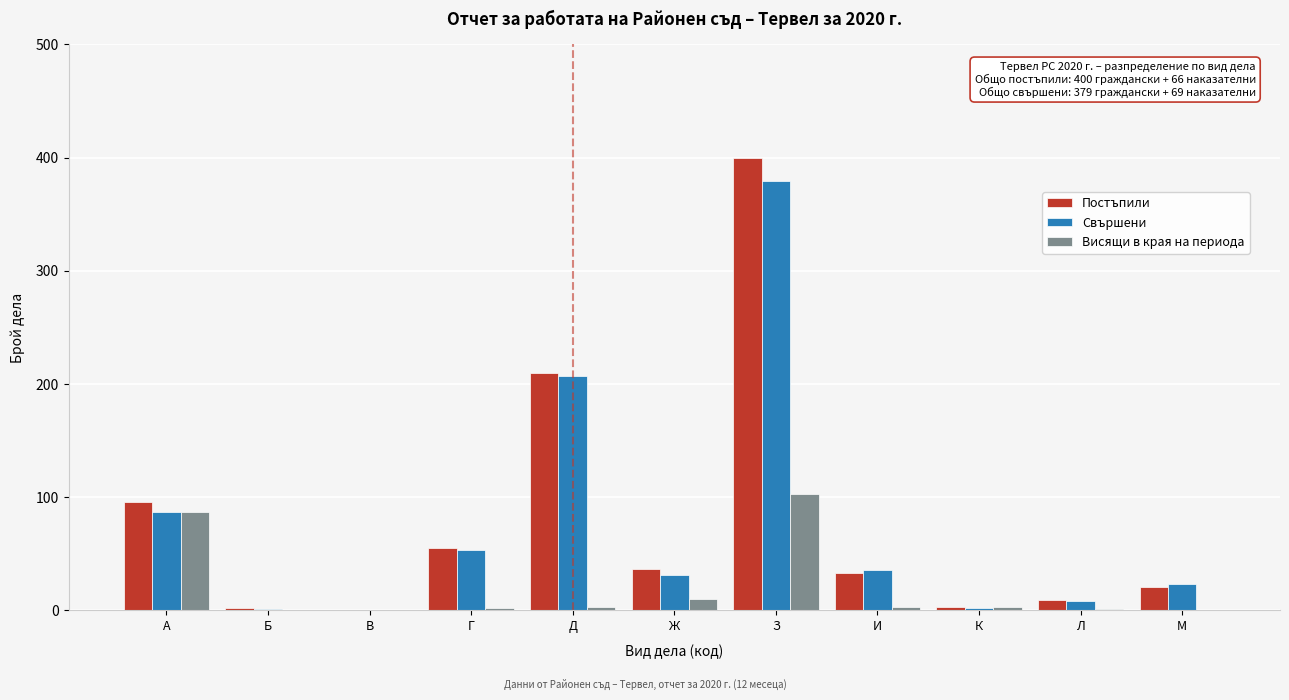

What is the sum of all Постъпили values?

866